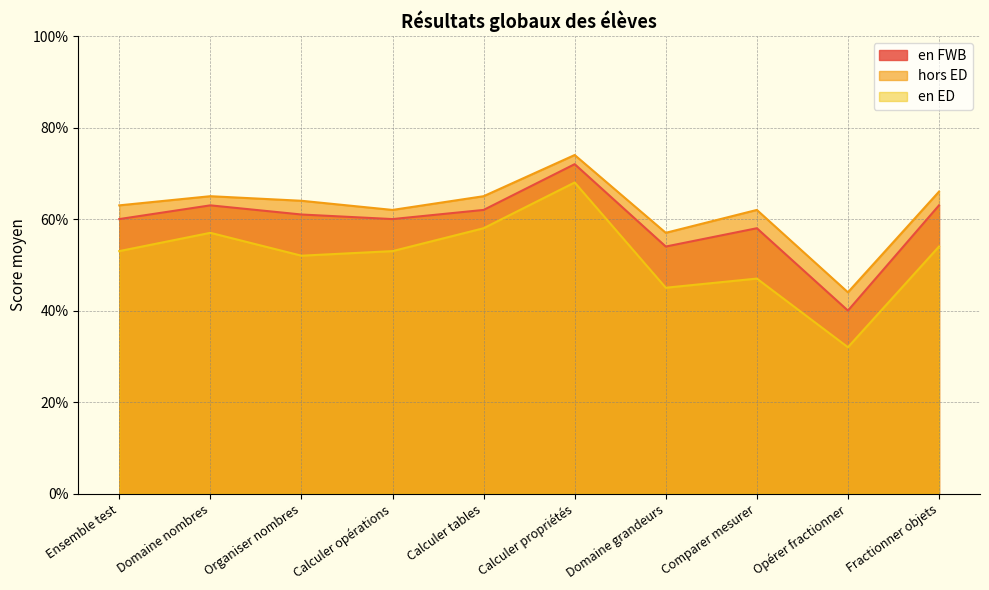

True or false: en FWB has more than 0 interior local peaks.

True